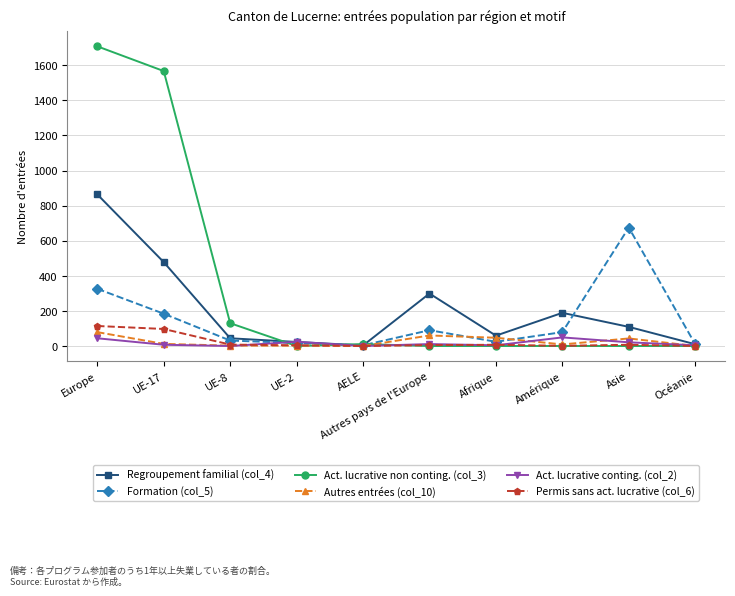

At how many categories does at least one series exceed 624?

3